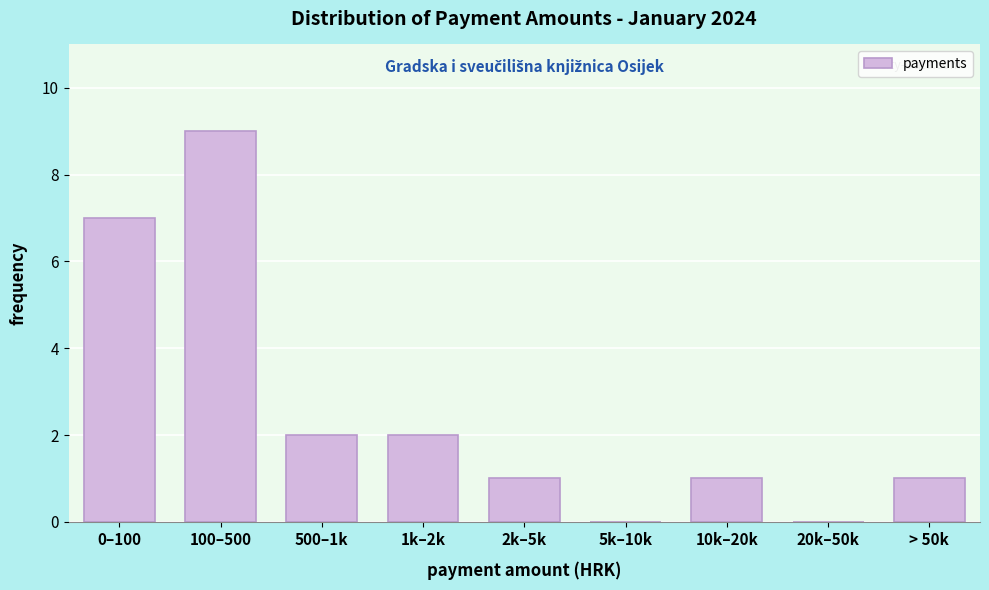

Reading left to right, extract all data points from this chart.

0–100=7	100–500=9	500–1k=2	1k–2k=2	2k–5k=1	5k–10k=0	10k–20k=1	20k–50k=0	> 50k=1